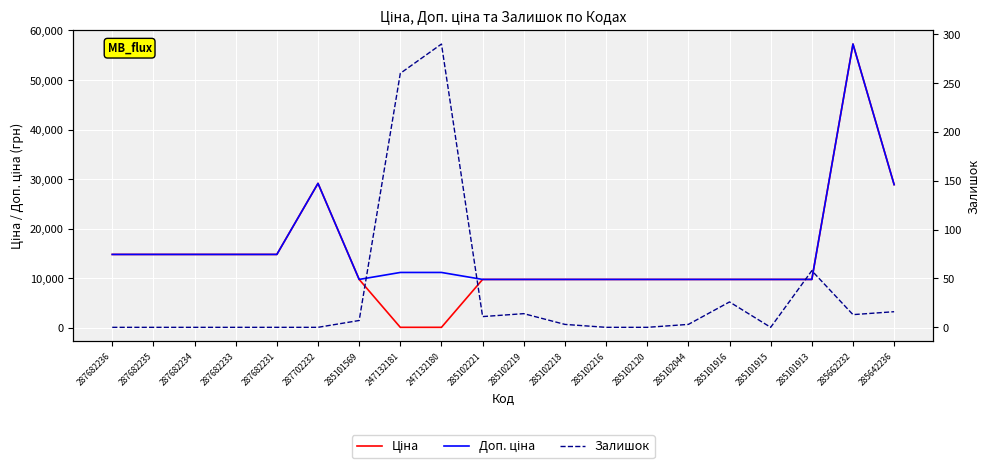

Reading left to right, transcribe all the data shown in this chart.

Ціна: 287682236=14817.6	287682235=14817.6	287682234=14817.6	287682233=14817.6	287682231=14817.6	287702232=29152.3	285101569=9775.5	247132181=111.8	247132180=111.8	285102221=9775.5	285102219=9775.5	285102218=9775.5	285102216=9775.5	285102120=9775.5	285102044=9775.5	285101916=9775.5	285101915=9775.5	285101913=9775.5	285662232=57258.0	285642236=28901.7
Доп. ціна: 287682236=14817.6	287682235=14817.6	287682234=14817.6	287682233=14817.6	287682231=14817.6	287702232=29152.3	285101569=9775.5	247132181=11182.0	247132180=11182.0	285102221=9775.5	285102219=9775.5	285102218=9775.5	285102216=9775.5	285102120=9775.5	285102044=9775.5	285101916=9775.5	285101915=9775.5	285101913=9775.5	285662232=57258.0	285642236=28901.7
Залишок: 287682236=0.0	287682235=0.0	287682234=0.0	287682233=0.0	287682231=0.0	287702232=0.0	285101569=7.0	247132181=260.0	247132180=290.0	285102221=11.0	285102219=14.0	285102218=3.0	285102216=0.0	285102120=0.0	285102044=3.0	285101916=26.0	285101915=0.0	285101913=58.0	285662232=13.0	285642236=16.0